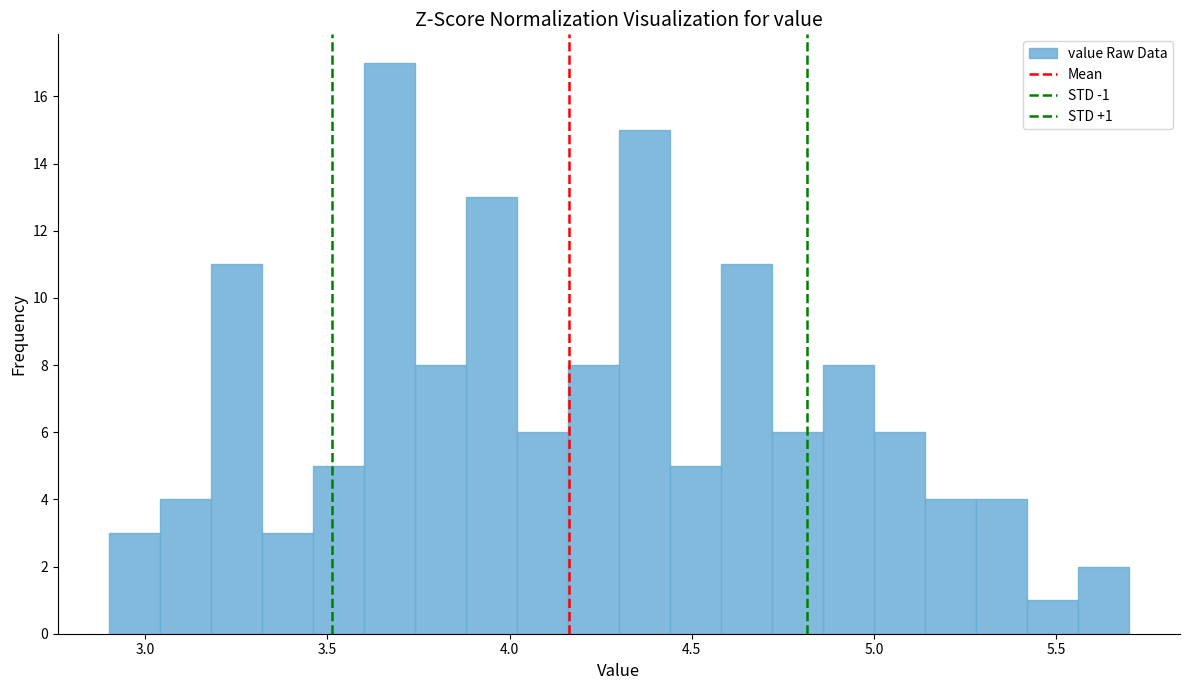

Read against the x-axis, roughly where is the centre of the tallest bar?

3.65